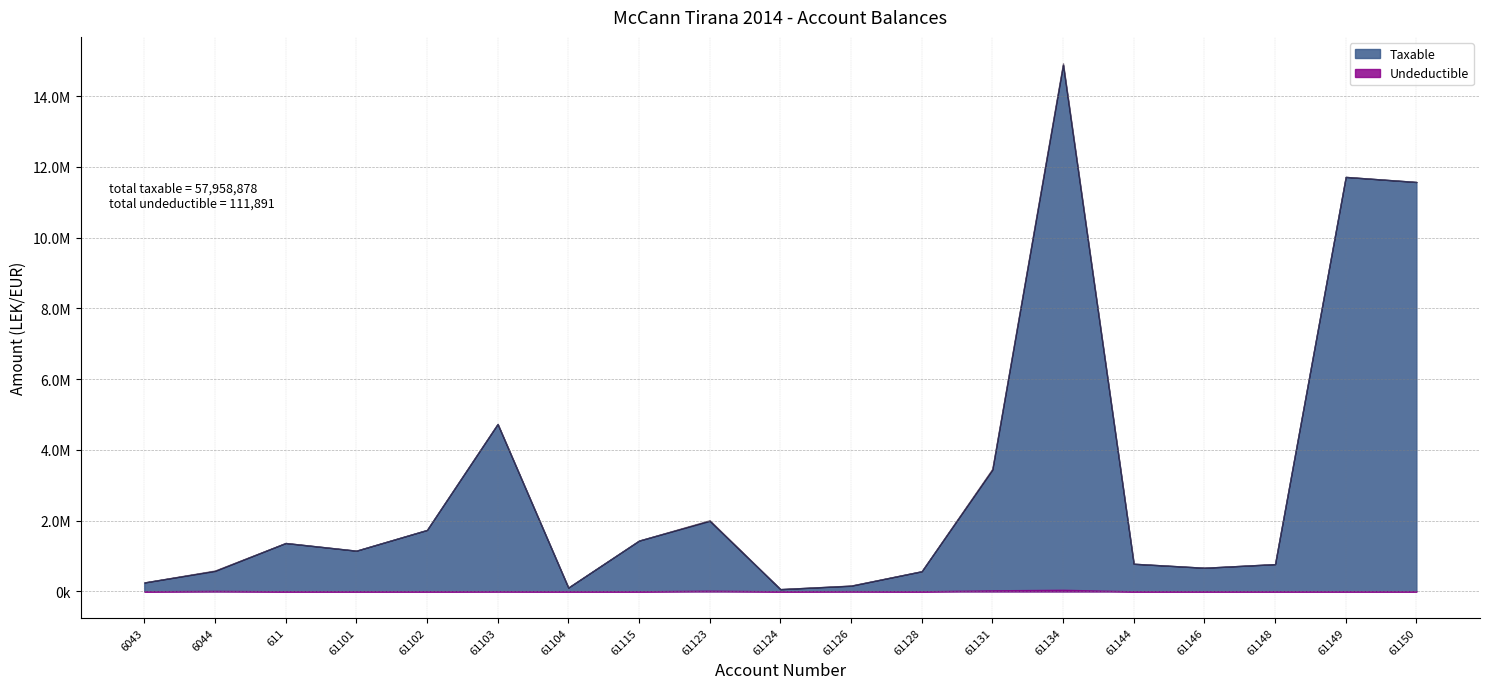

Where is the first local minimum for Undeductible?

61104